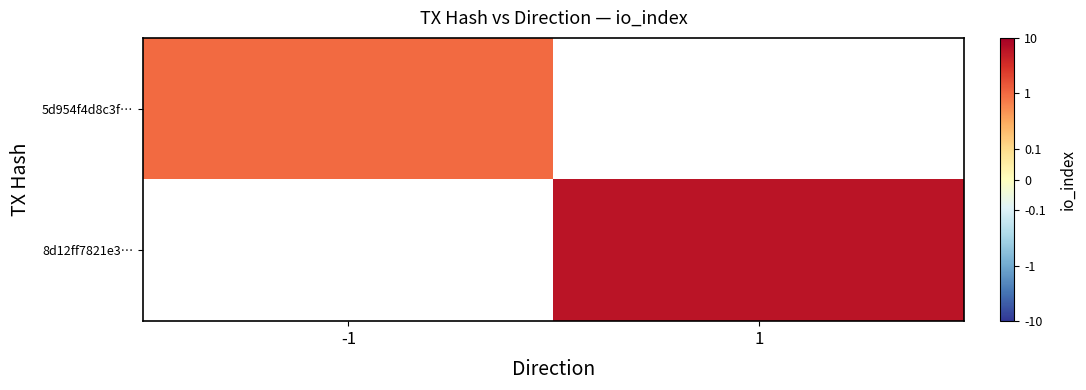

What is the lowest value of the 5d954f4d8c3f… series?

1.0